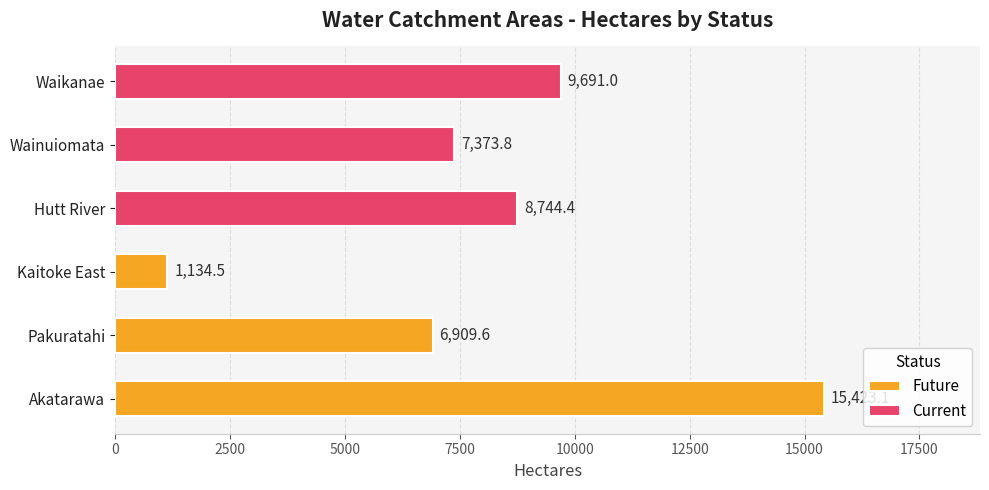

The Future series shows 10100.3 at Pakuratahi. True or false?

False